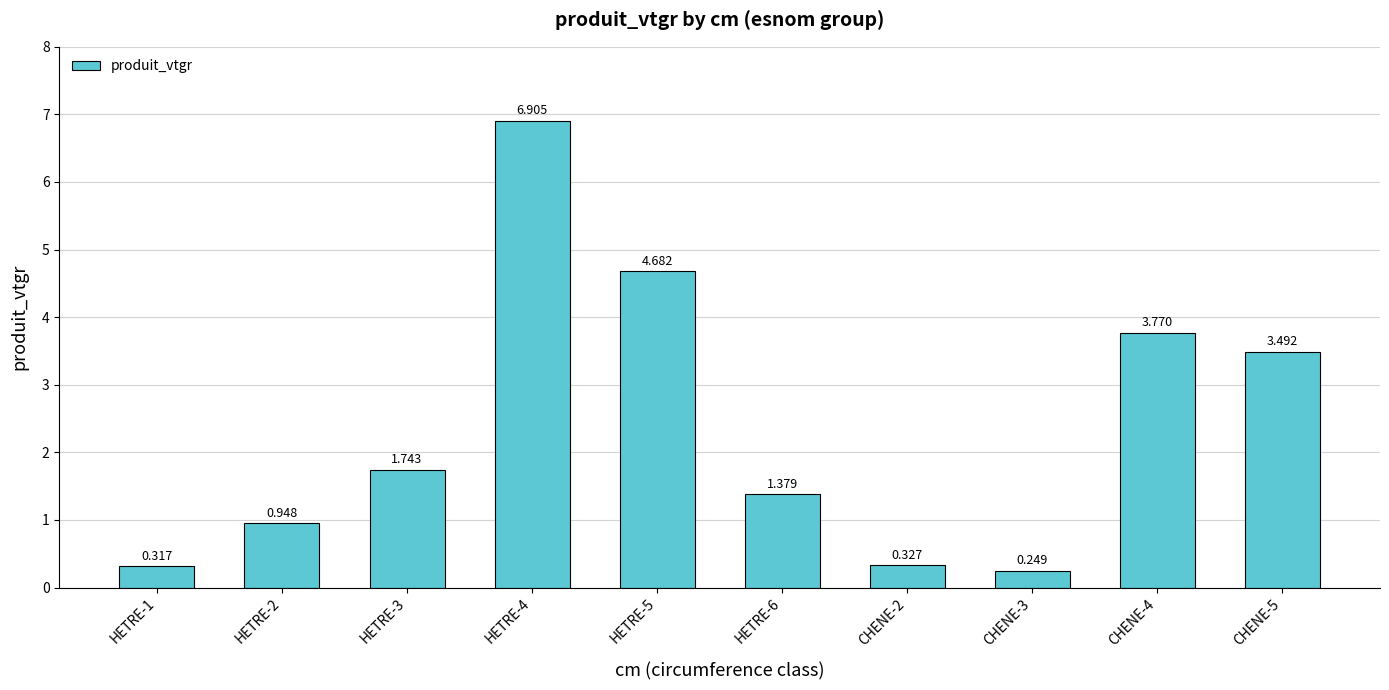

What is the ratio of the value at HETRE-2 to the value at HETRE-4?

0.1